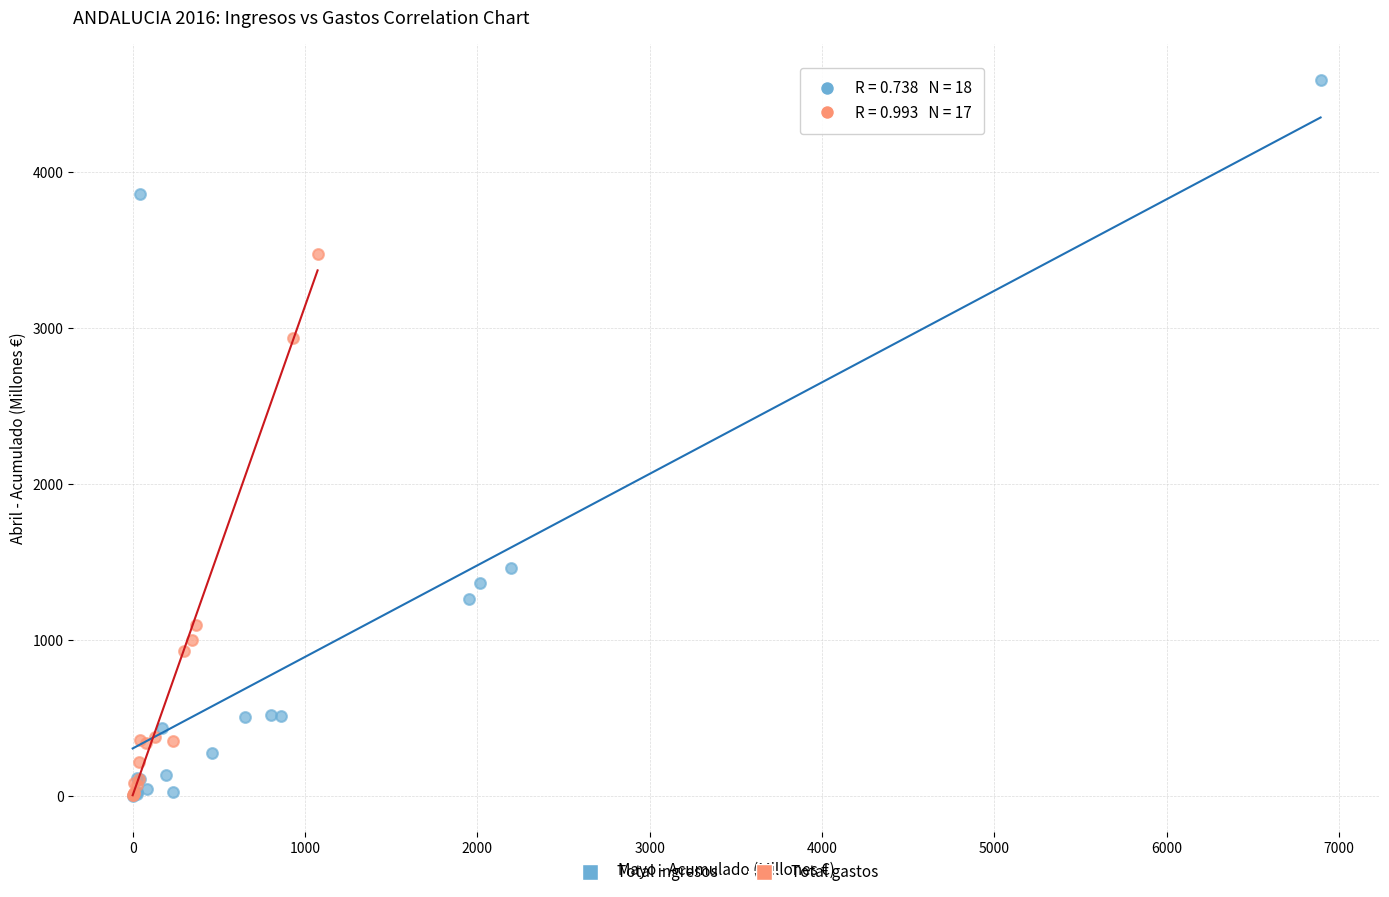

Which series has the largest Y range (max minus min)?

Total ingresos